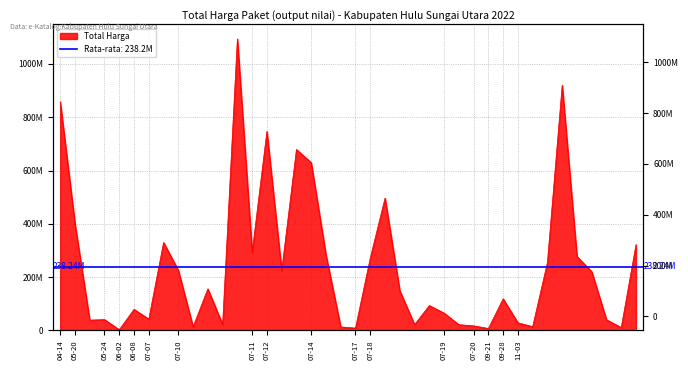

Where is the data nearest to the value 548262500?

2022-07-18